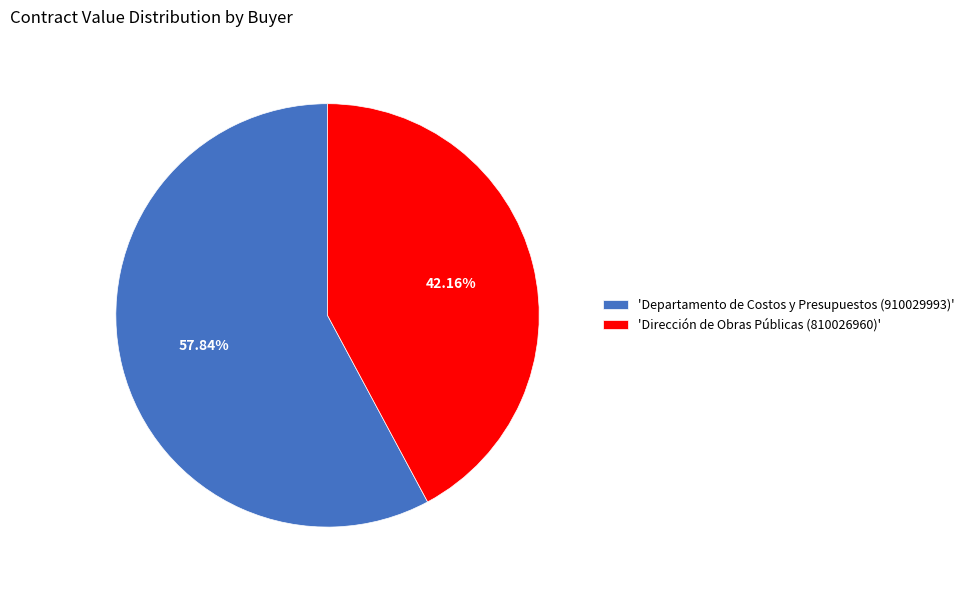

Rank the categories by value from highest to lowest.

'Departamento de Costos y Presupuestos (910029993)', 'Dirección de Obras Públicas (810026960)'